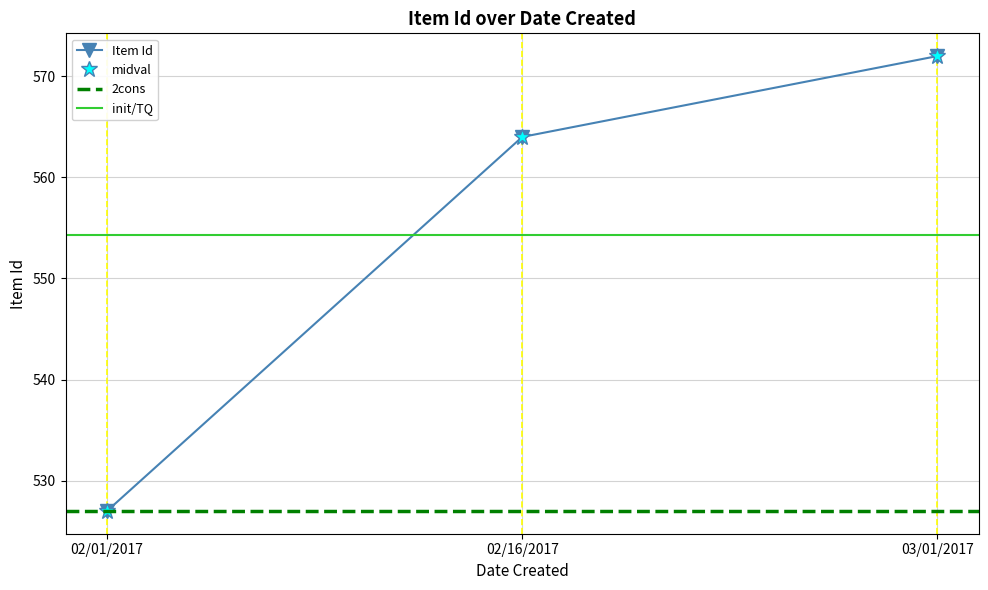

What is the difference between the values at 02/16/2017 and 02/01/2017?

37